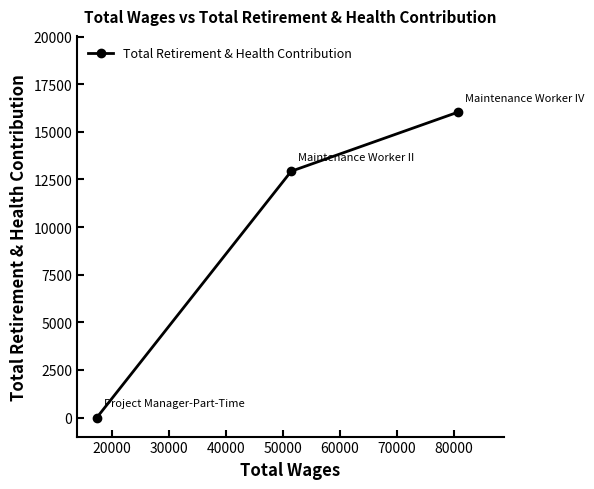

What is the average value?

9655